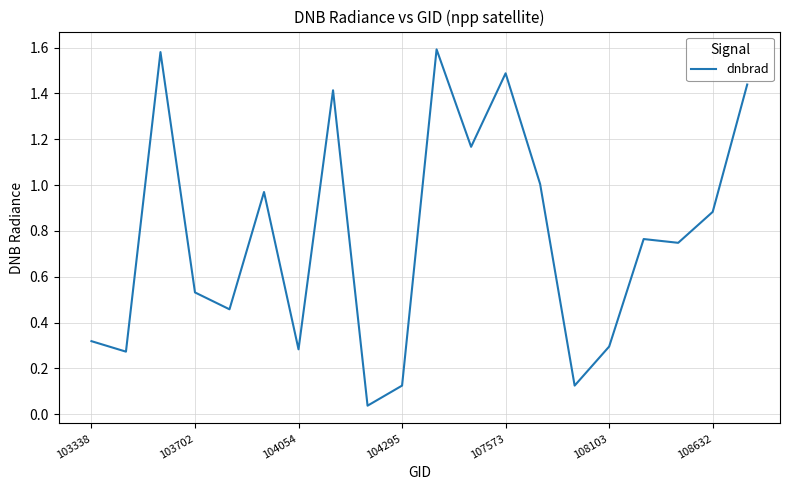

What is the ratio of the value at 103702 to the value at 107573?

0.4